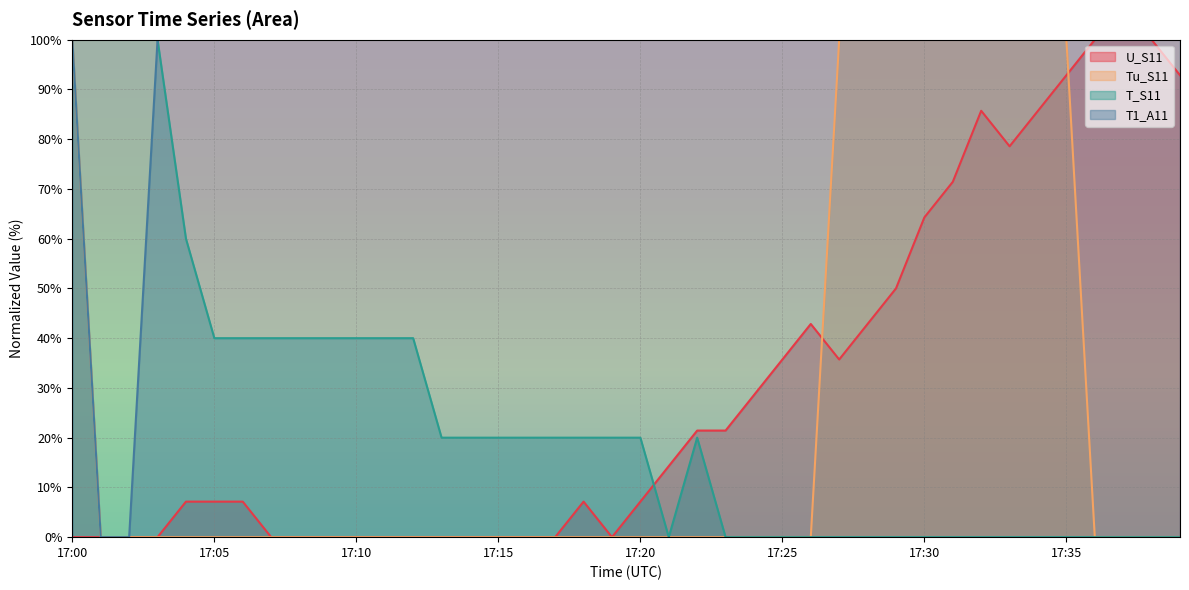

What is the total value across all series at 17:17?

120.0